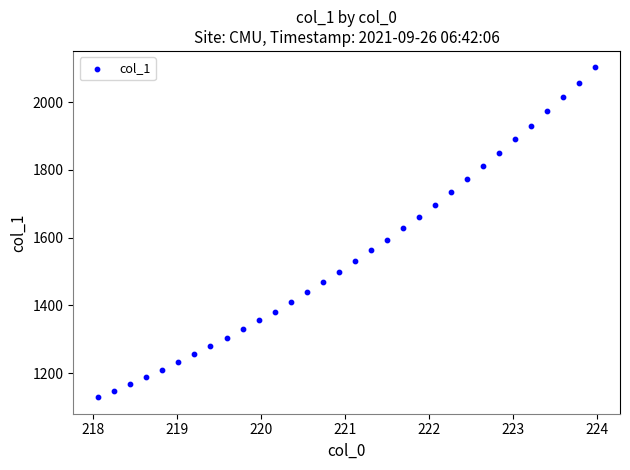

What is the range of X values (max minus min)?

5.9